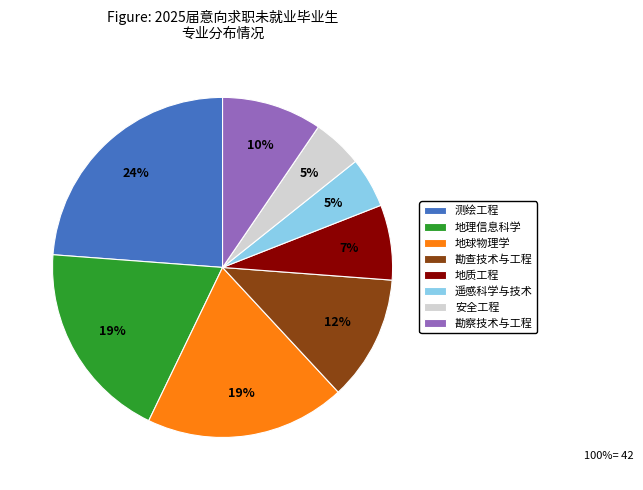

Between 测绘工程 and 遥感科学与技术, which is larger?

测绘工程